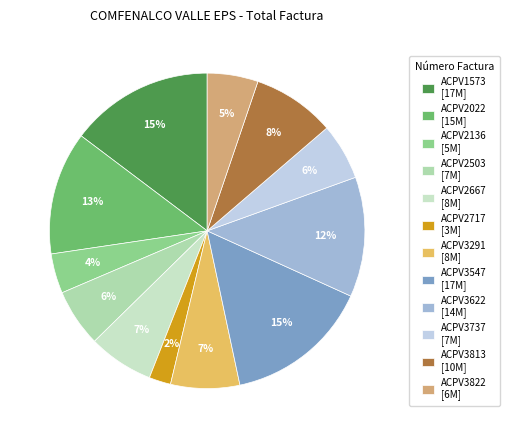

The ACPV3547 slice represents 3% of the pie. True or false?

False